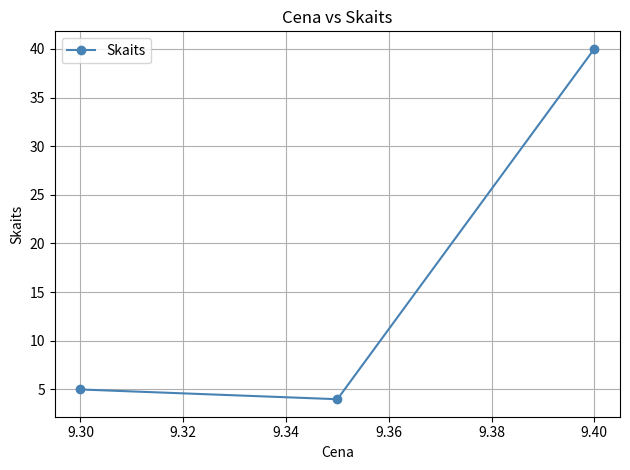

Reading left to right, extract all data points from this chart.

5	4	40